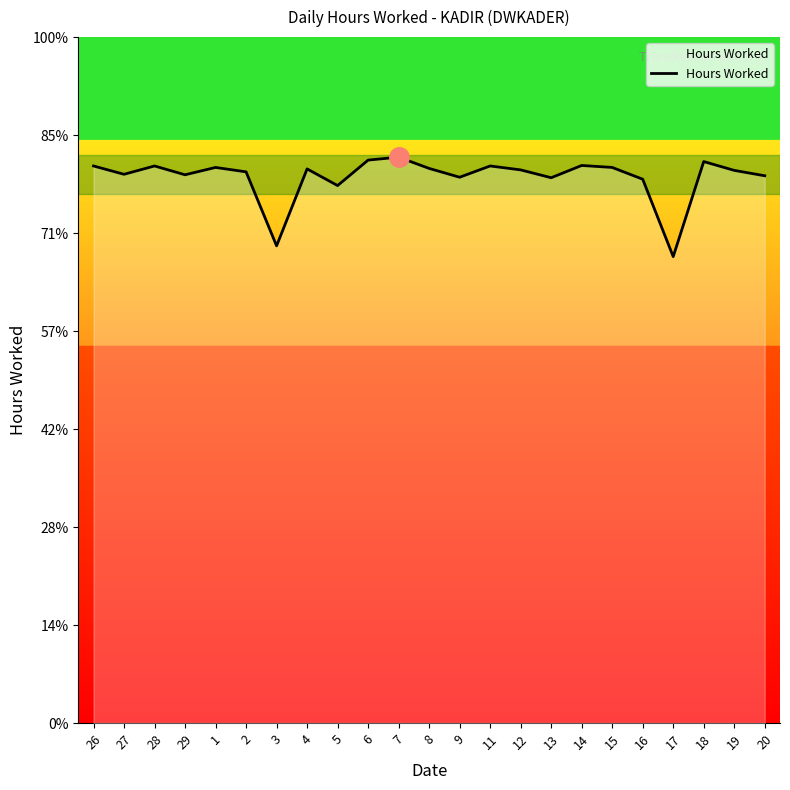

Reading left to right, what are all the values shown in this chart?

11.4	11.2	11.4	11.2	11.3	11.2	9.7	11.3	11.0	11.5	11.6	11.3	11.1	11.4	11.3	11.1	11.4	11.3	11.1	9.5	11.5	11.3	11.2